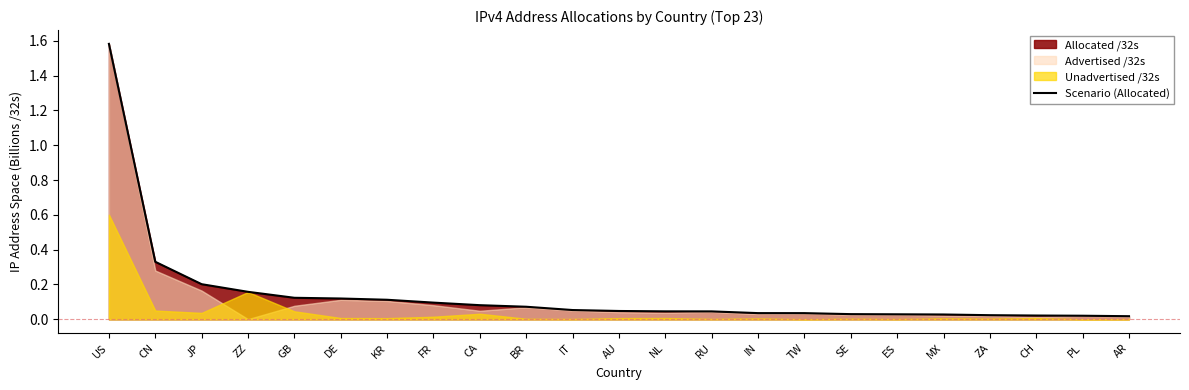

Does the chart have visible grid lines?

No